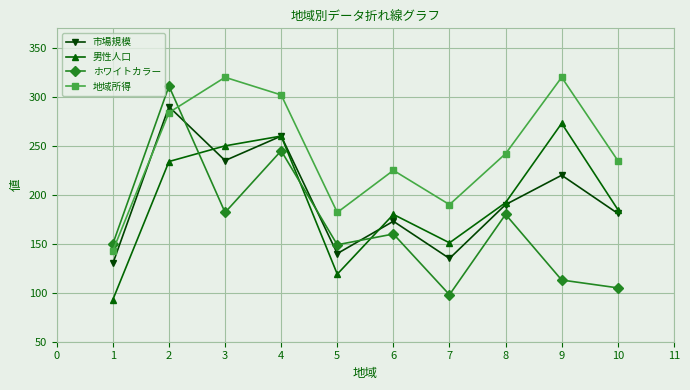

What is the total value across all series at 2?

1119